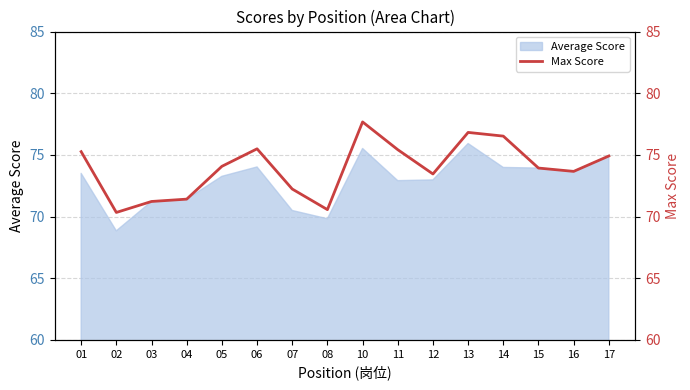

Which category has the highest value across all series?

10